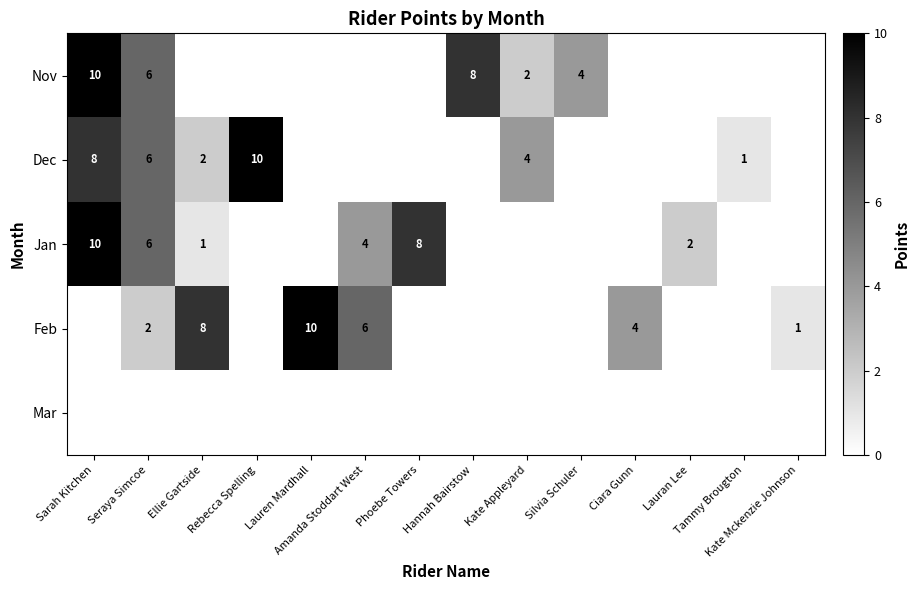

What is the difference between the highest and lowest values at Sarah Kitchen?

10